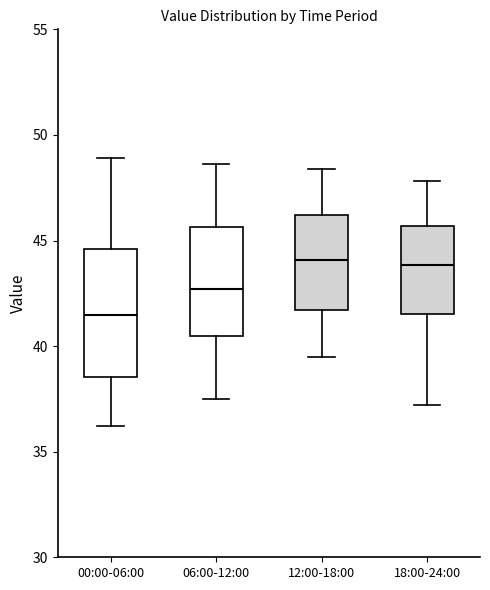

Which box is the tallest, from its lower edge to its upper edge?

00:00-06:00